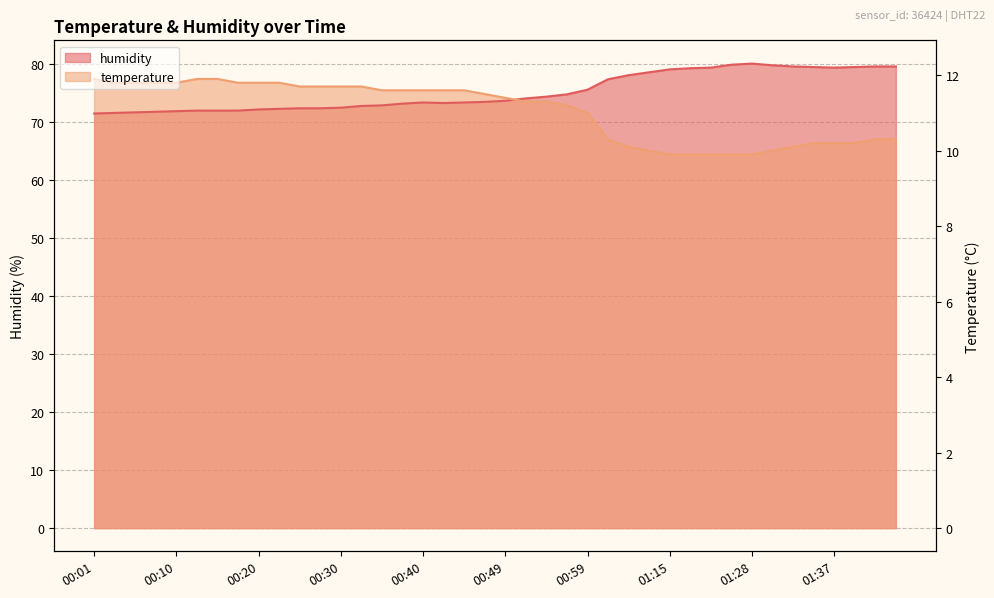

Is the value of humidity at 00:44 greater than the value of temperature at 01:28?

Yes